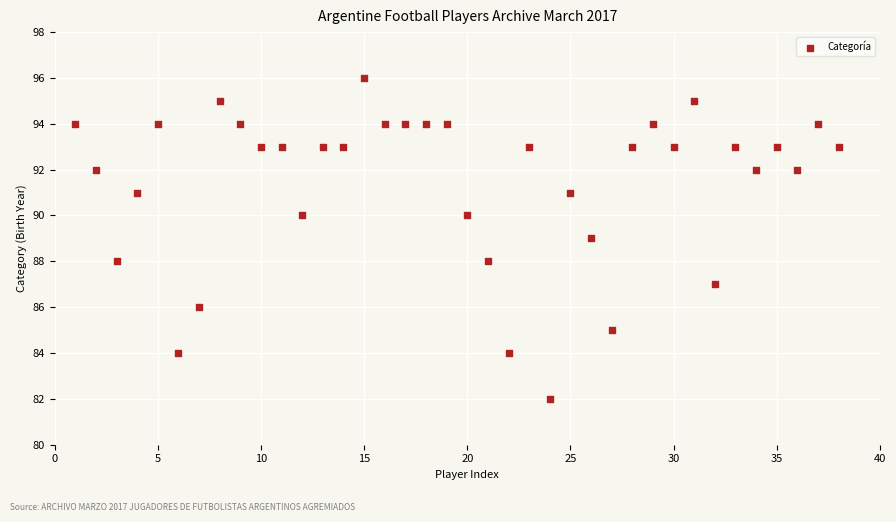

What is the range of X values (max minus min)?

37